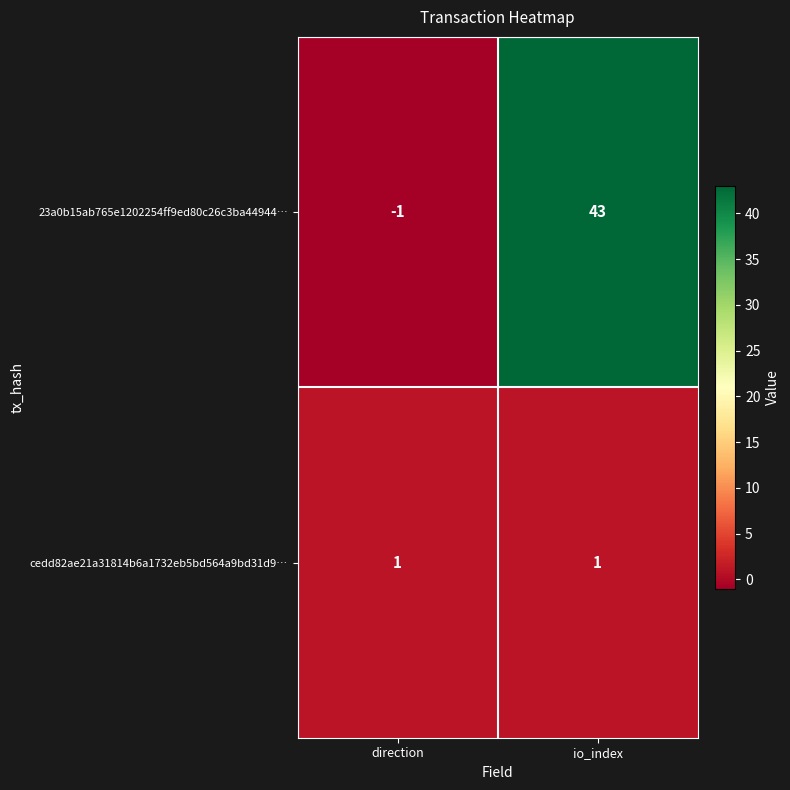

What is the maximum value for 23a0b15ab765e1202254ff9ed80c26c3ba44944…?

43